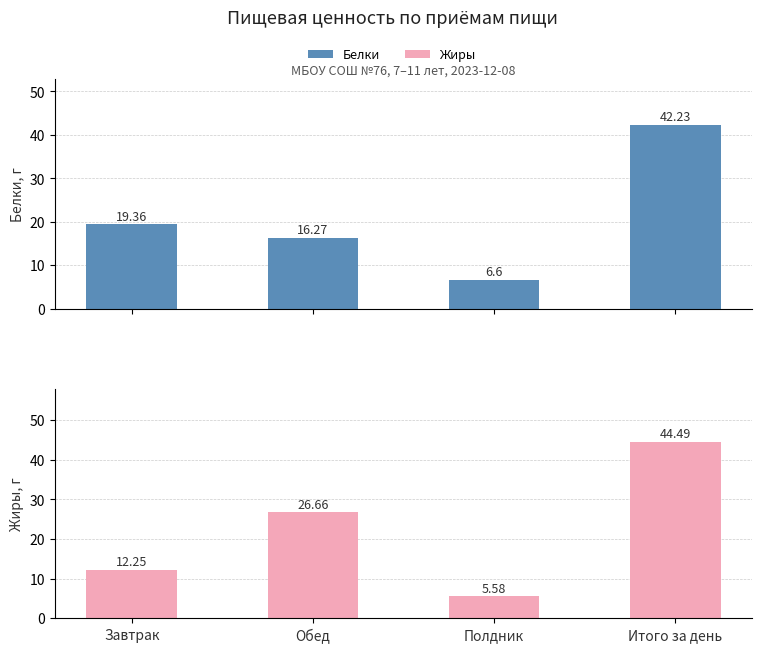

List the series in order of their peak value, lowest first.

Белки, Жиры